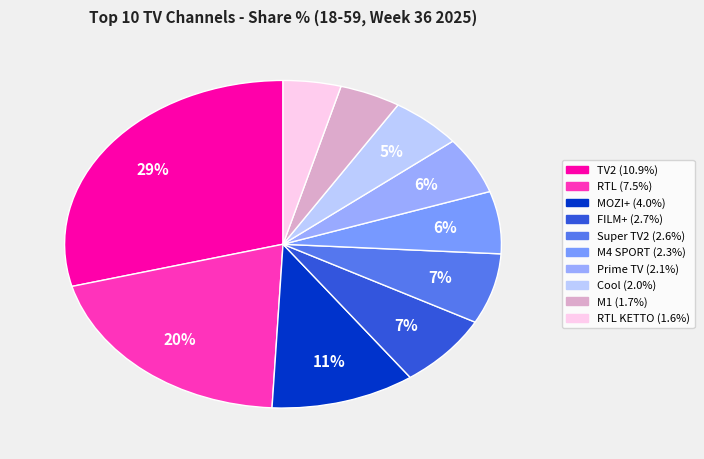

How many slices are in this pie chart?

10